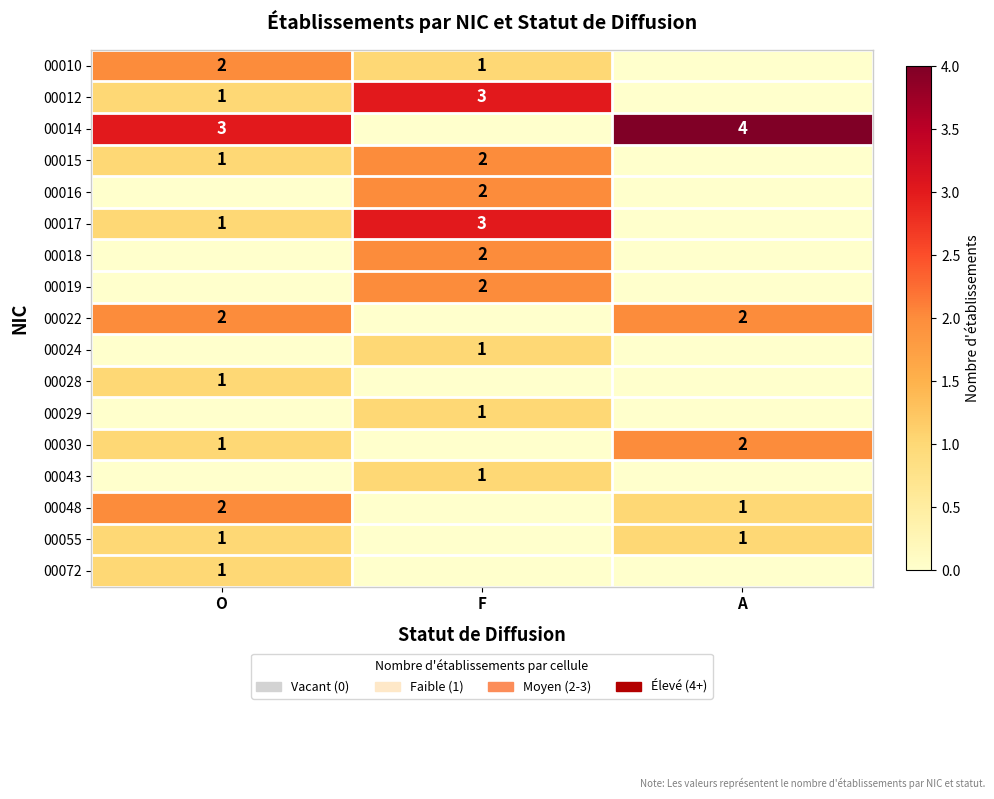

True or false: 00072 has a value of 2 at O.

False